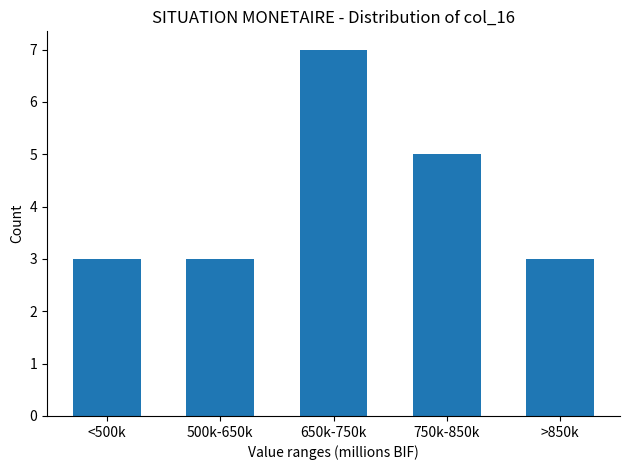

Reading left to right, transcribe all the data shown in this chart.

3	3	7	5	3